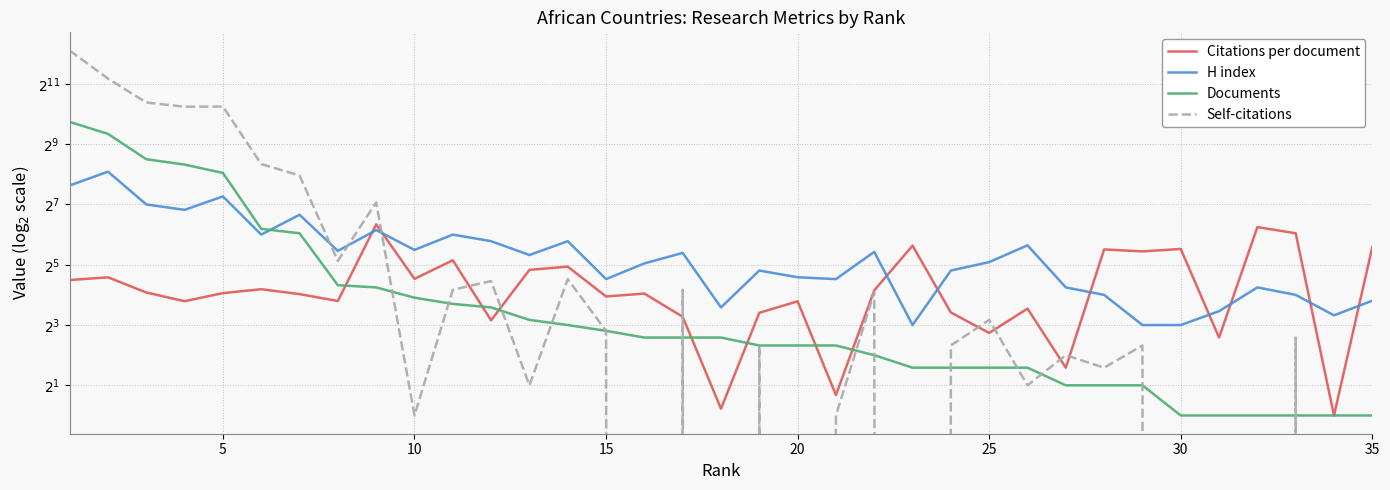

The value of Documents at 21 is 1.3. True or false?

False